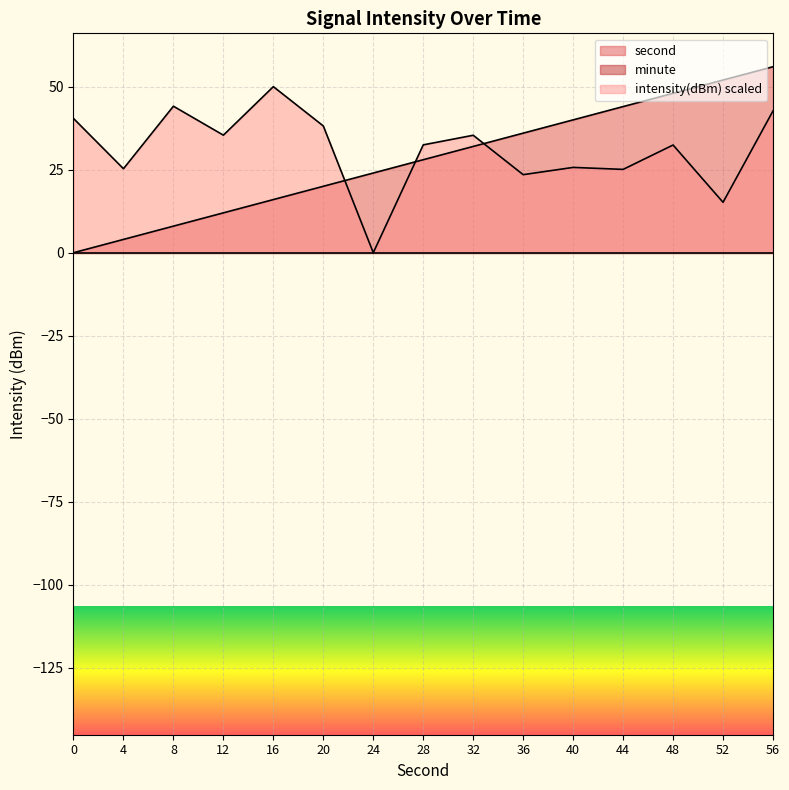

At which category is the sum across all series the highest?

56